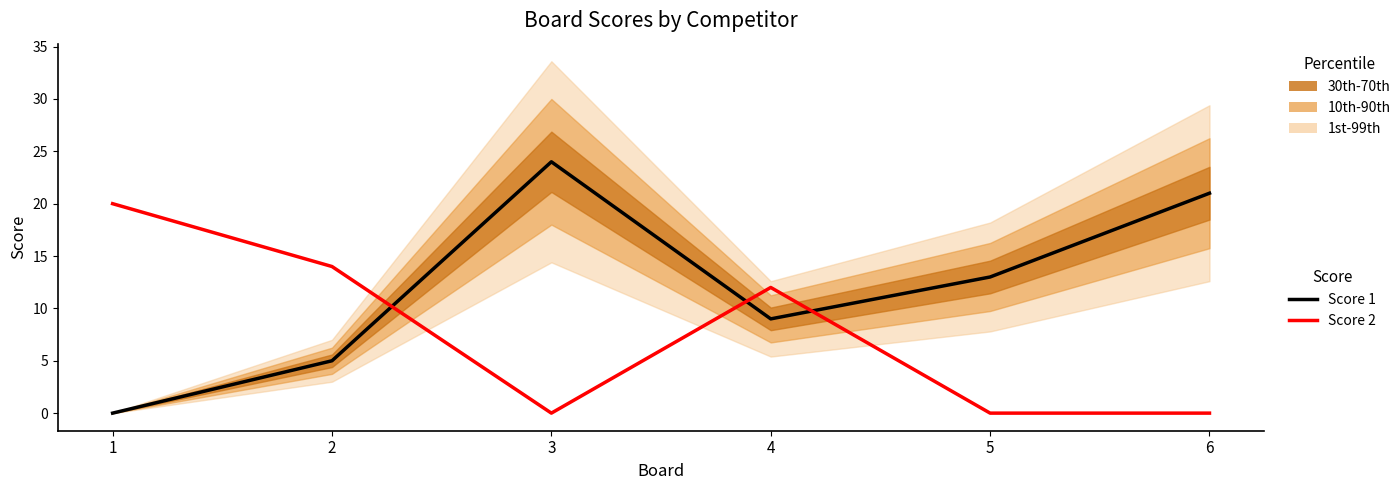

Where does the Score 2 series first go above 12?

1